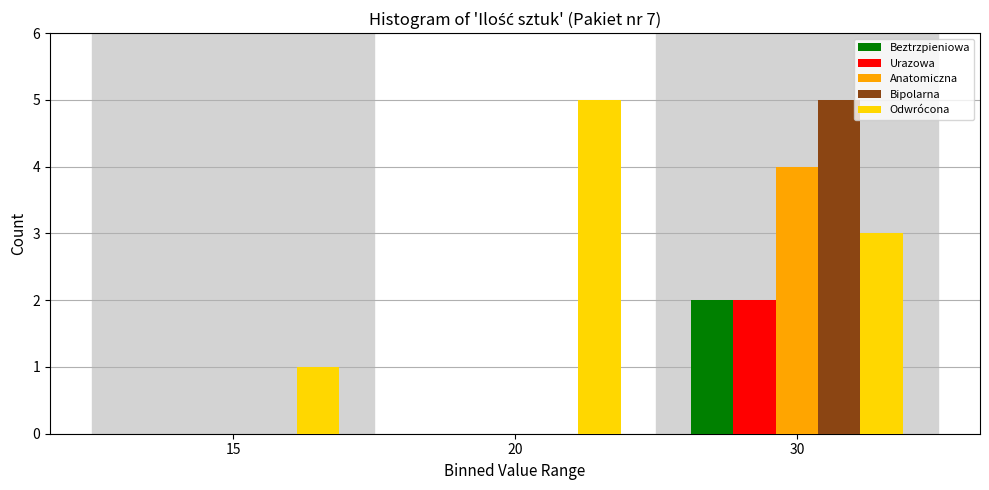

Reading left to right, transcribe all the data shown in this chart.

Beztrzpieniowa: 15=0	20=0	30=2
Urazowa: 15=0	20=0	30=2
Anatomiczna: 15=0	20=0	30=4
Bipolarna: 15=0	20=0	30=5
Odwrócona: 15=1	20=5	30=3